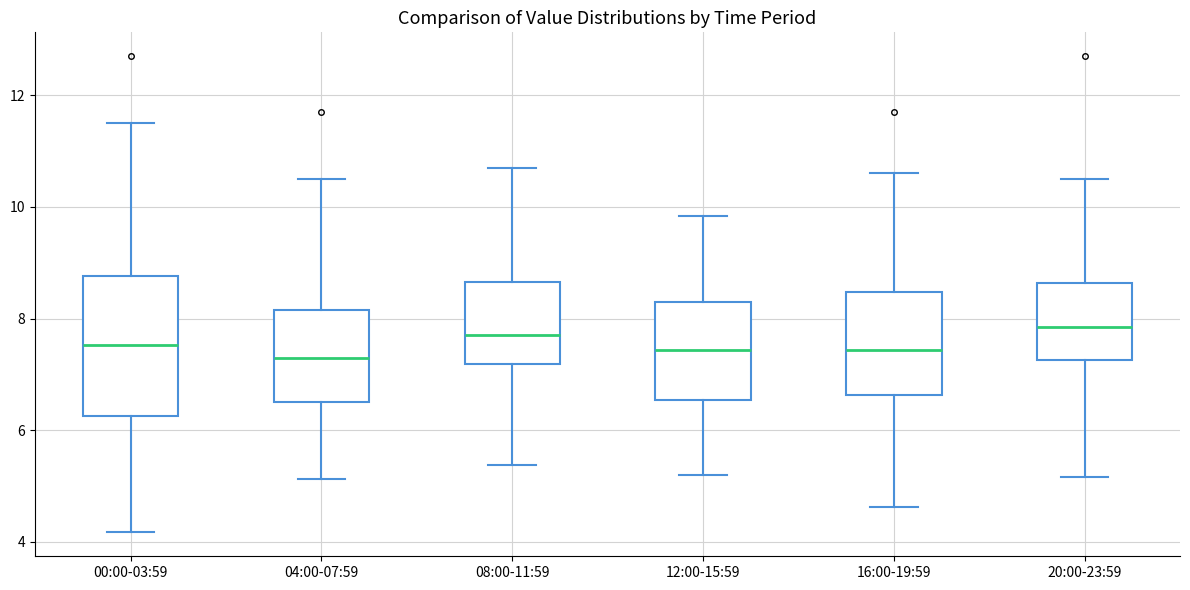

Where does the lower whisker of the box for 08:00-11:59 end on the y-axis? The values are not printed on the chart, so give them approximately, as read against the axis.

5.4